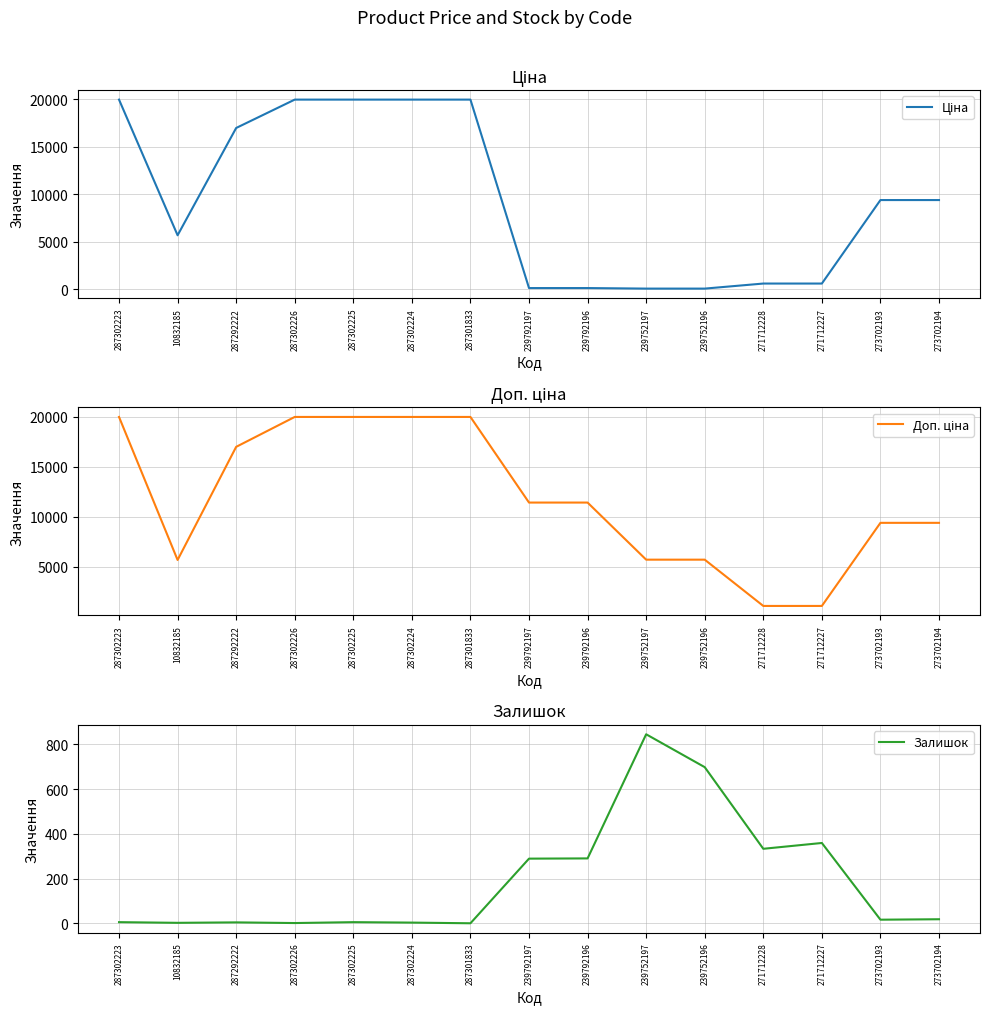

What is the sum of the Ціна values at 287302226 and 273702193?

29348.1